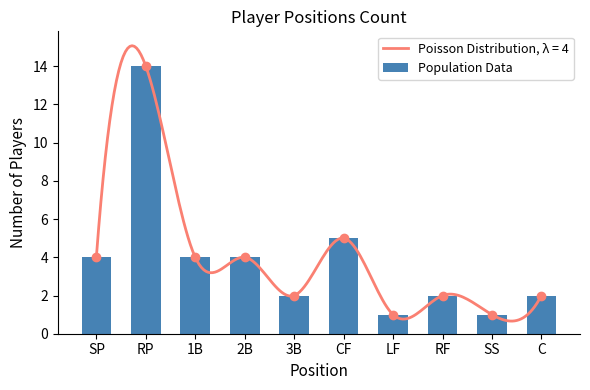

Reading left to right, what are all the values shown in this chart?

4	14	4	4	2	5	1	2	1	2